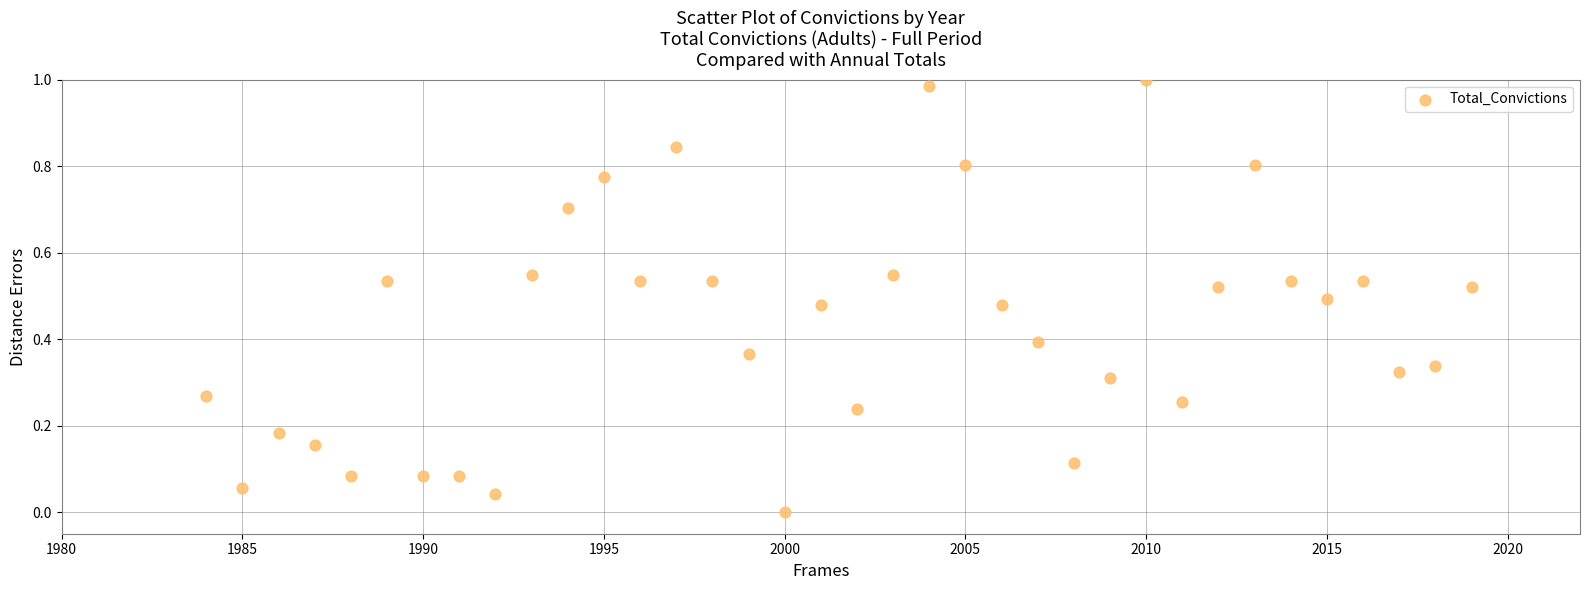

What is the range of X values (max minus min)?

35.0